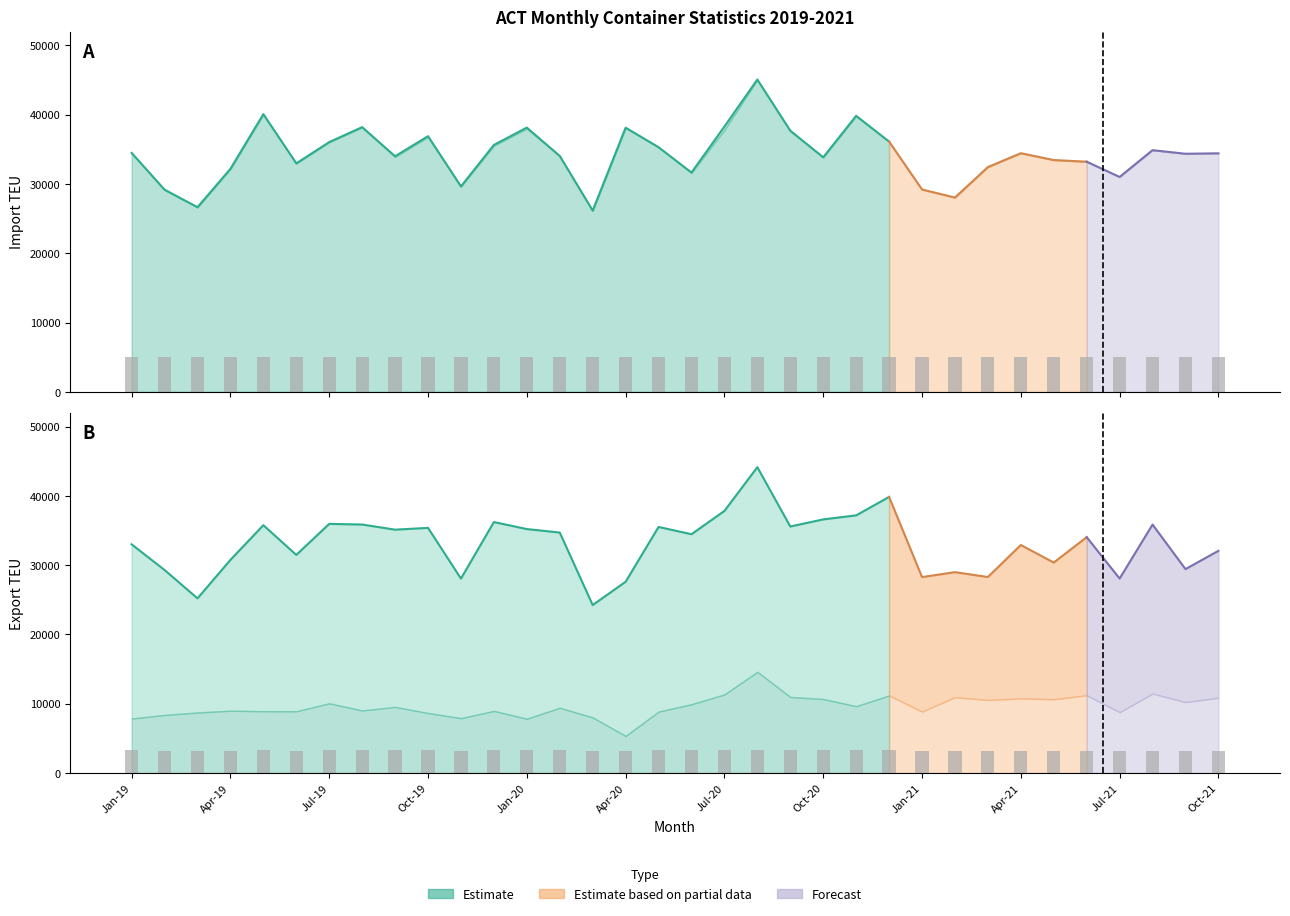

What is the label of the 12th bar from the left?

Dec-19